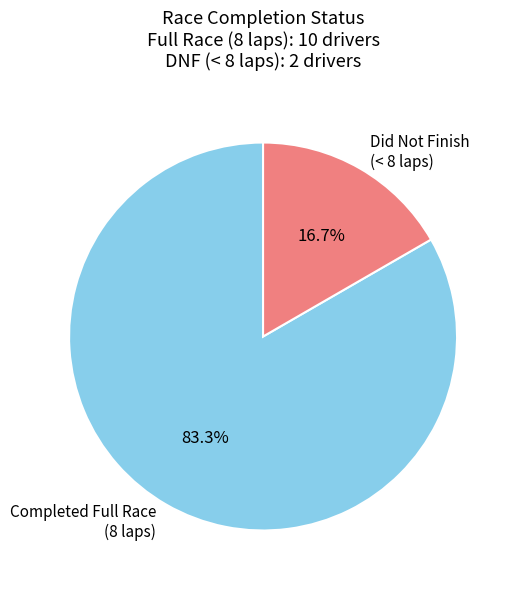

To the nearest percent, what is the average slice percentage?

50%